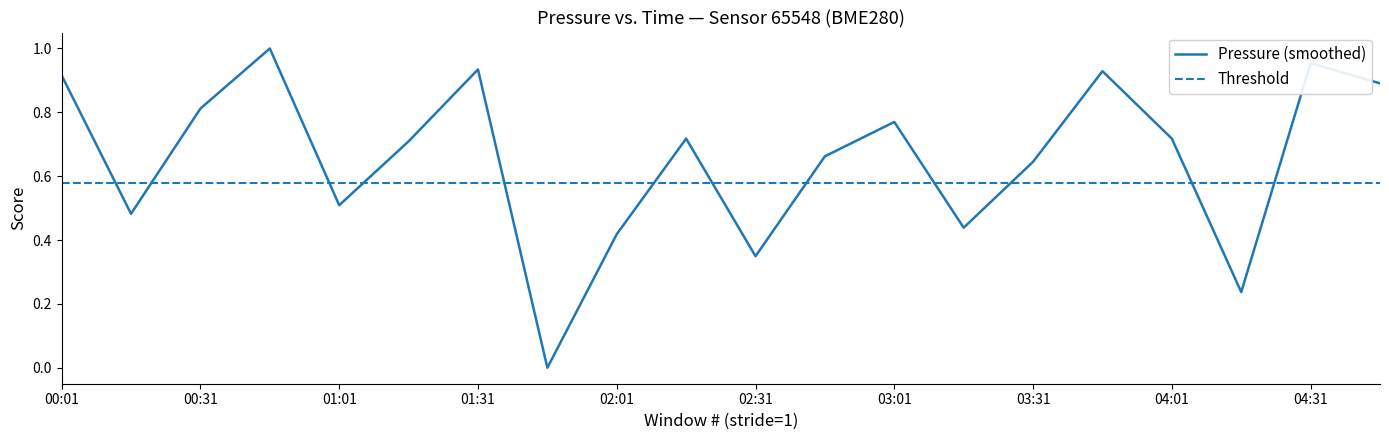

Is it true that the value at 00:46 is 0.3?

False